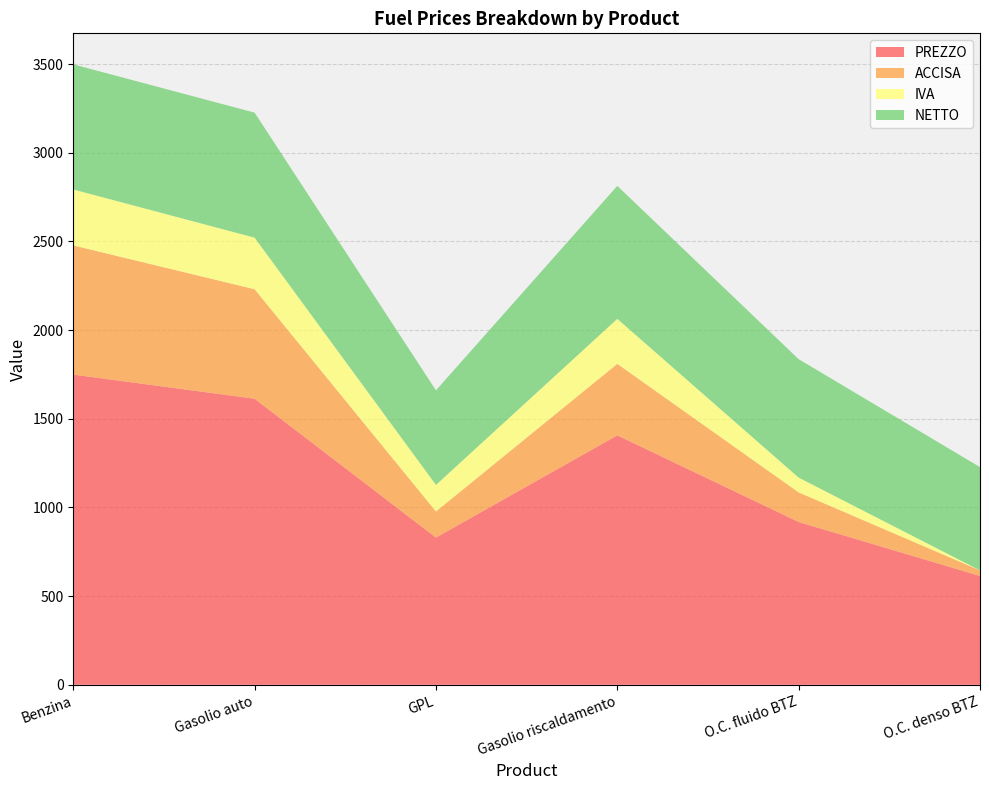

Reading left to right, extract all data points from this chart.

PREZZO: Benzina=1749.2	Gasolio auto=1613.1	GPL=830.2	Gasolio riscaldamento=1406.6	O.C. fluido BTZ=918.1	O.C. denso BTZ=613.8
ACCISA: Benzina=728.4	Gasolio auto=617.4	GPL=147.3	Gasolio riscaldamento=403.2	O.C. fluido BTZ=166.8	O.C. denso BTZ=31.4
IVA: Benzina=315.4	Gasolio auto=290.9	GPL=149.7	Gasolio riscaldamento=253.7	O.C. fluido BTZ=83.5	O.C. denso BTZ=0.0
NETTO: Benzina=705.4	Gasolio auto=704.8	GPL=533.2	Gasolio riscaldamento=749.8	O.C. fluido BTZ=667.8	O.C. denso BTZ=582.4